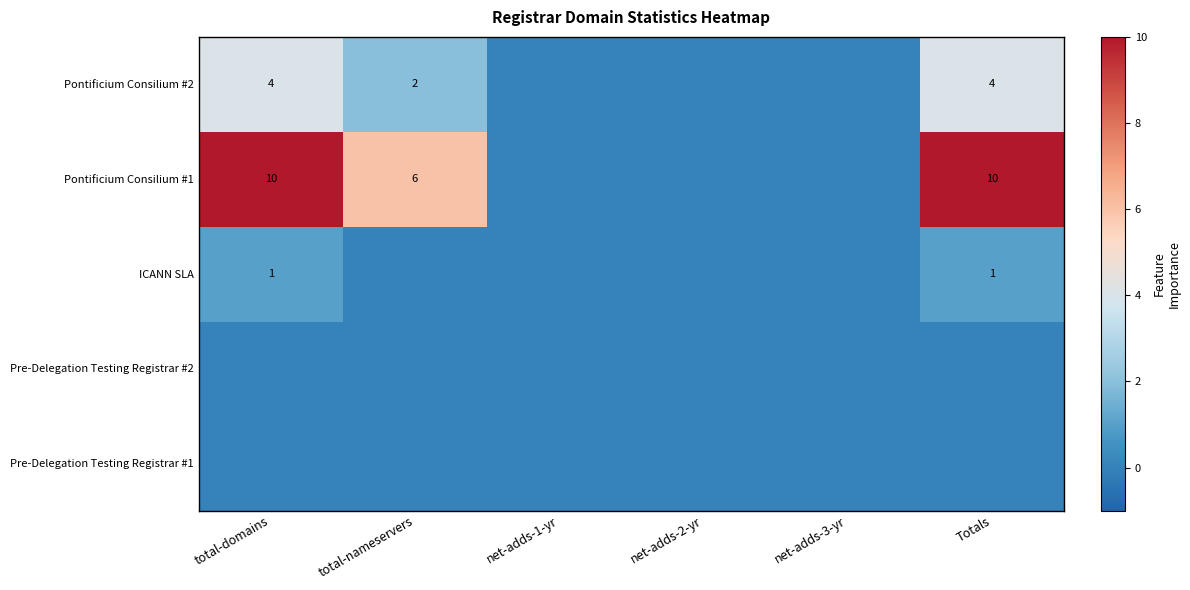

At which category is the sum across all series the highest?

total-domains